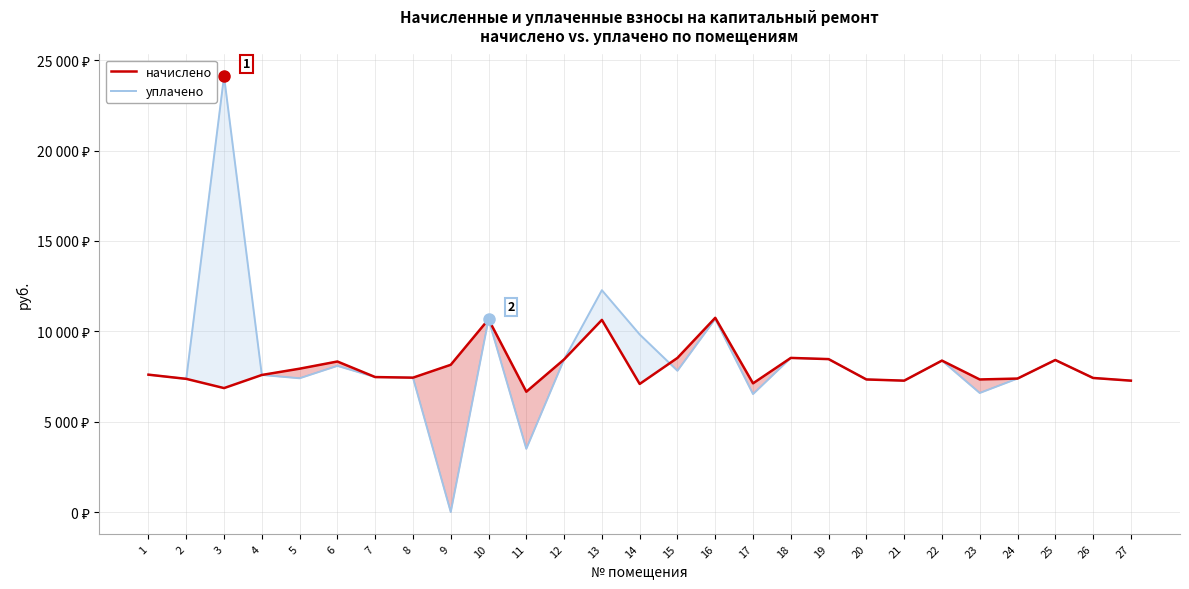

Which label corresponds to the smallest value in the chart?

9